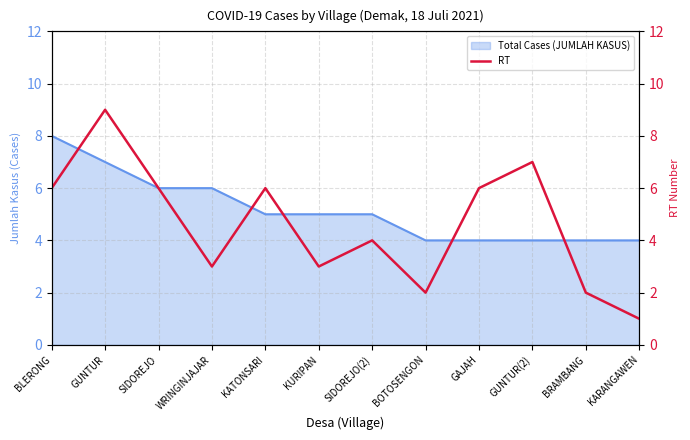

True or false: the data has more than 0 interior local peaks.

True